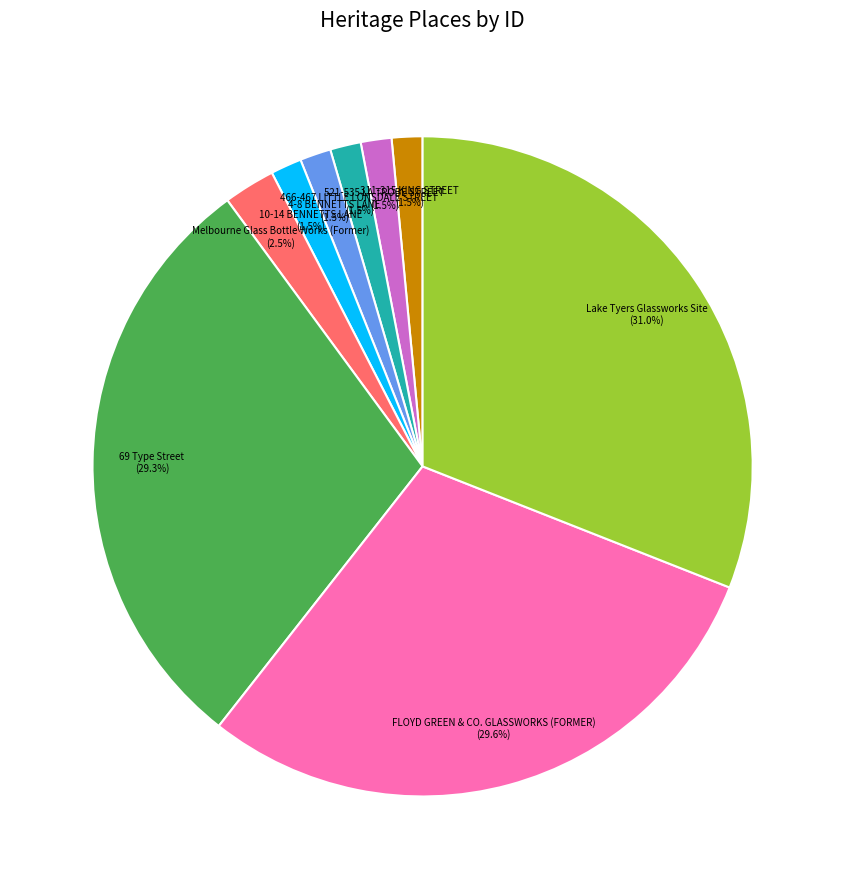

Which category has the biggest portion of the pie?

Lake Tyers Glassworks Site